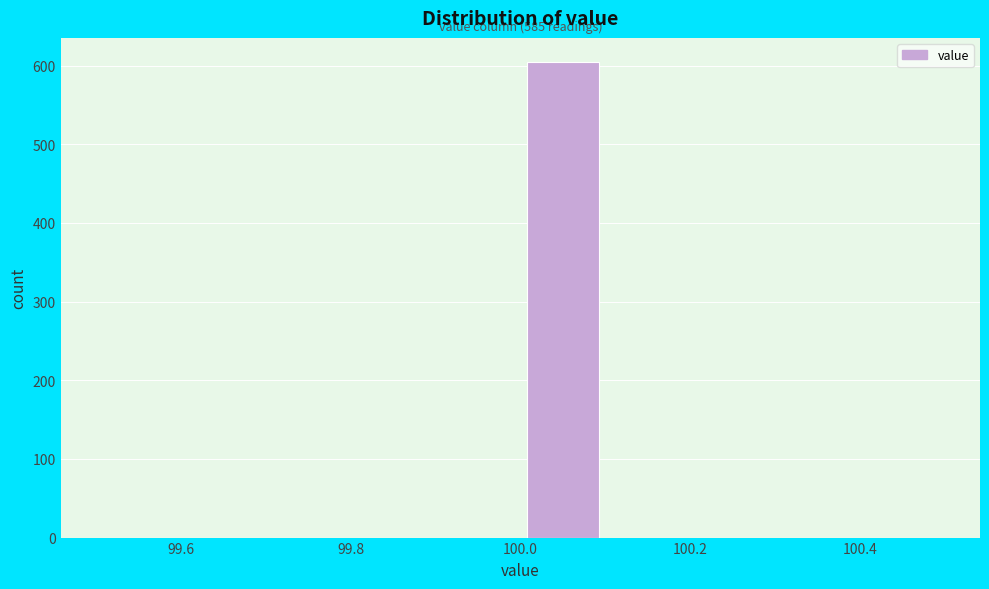

Over which range of the x-axis is the bar tallest?

100.0 to 100.1